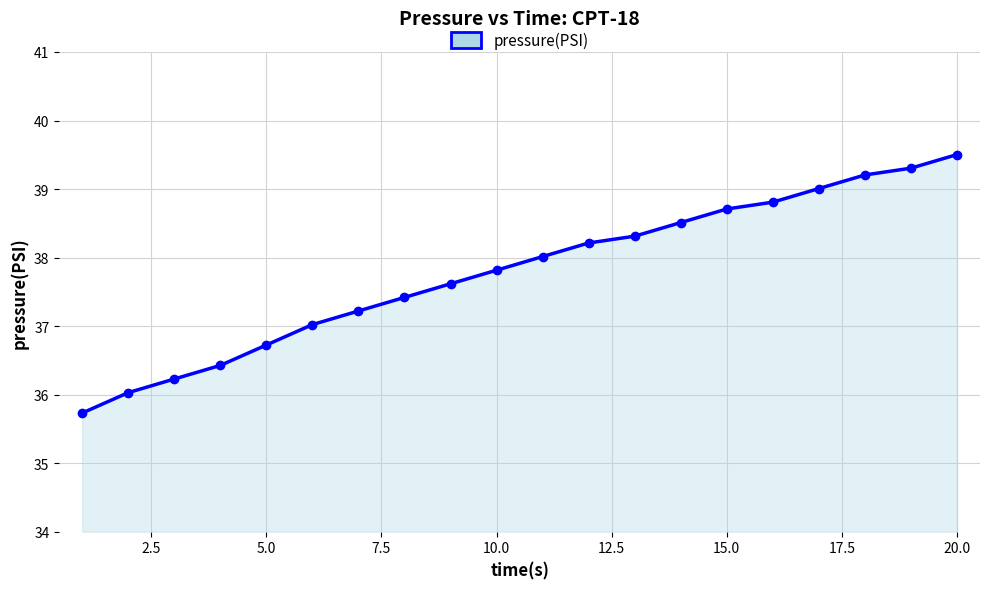

True or false: the data has more than 2 interior local peaks.

False